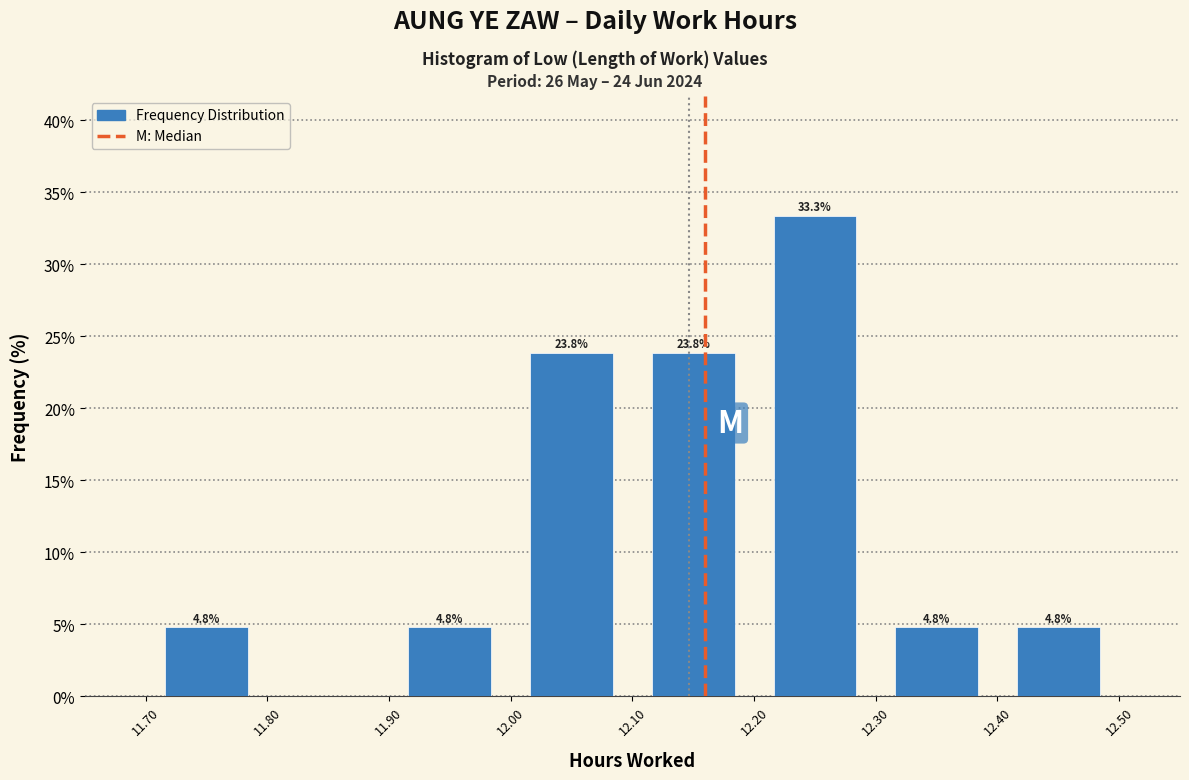

Which range on the x-axis has the tallest bar?

12.20 to 12.30